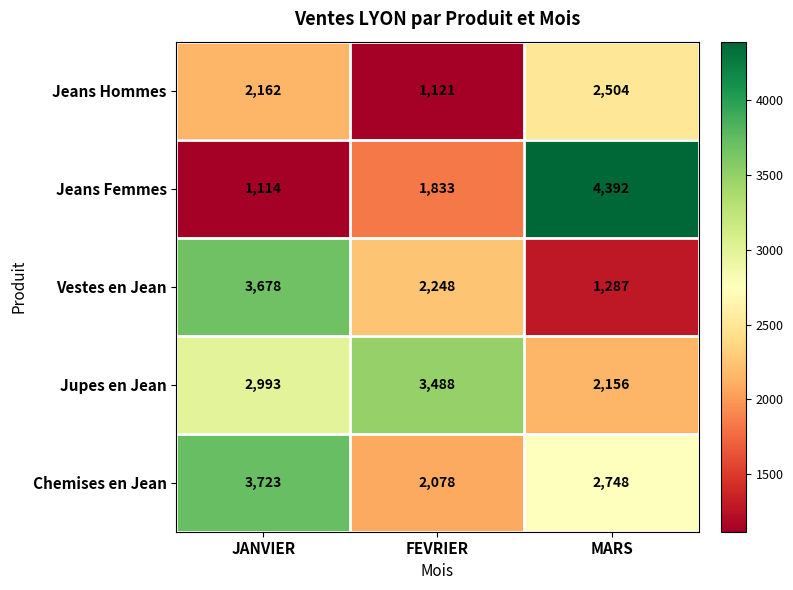

The Jupes en Jean series shows 2332 at FEVRIER. True or false?

False